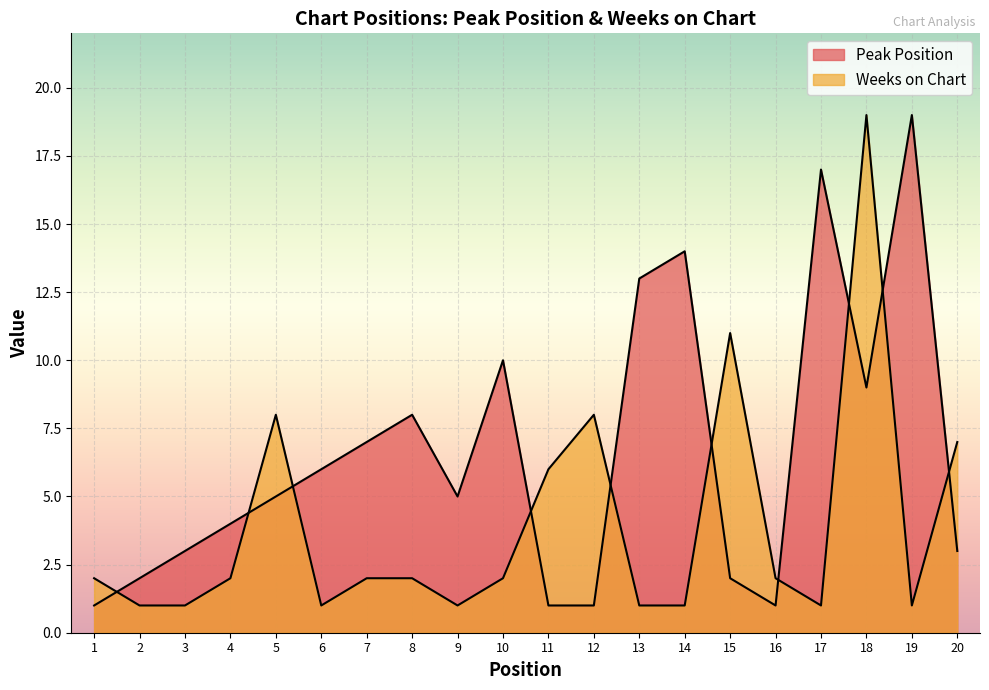

Reading left to right, extract all data points from this chart.

Peak Position: 1	2	3	4	5	6	7	8	5	10	1	1	13	14	2	1	17	9	19	3
Weeks on Chart: 2	1	1	2	8	1	2	2	1	2	6	8	1	1	11	2	1	19	1	7